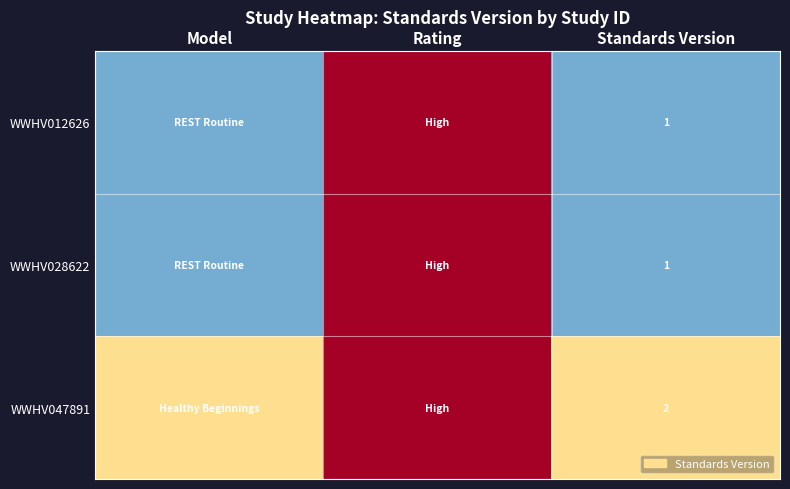

Rank the series by their maximum value, from lowest to highest.

WWHV012626, WWHV028622, WWHV047891